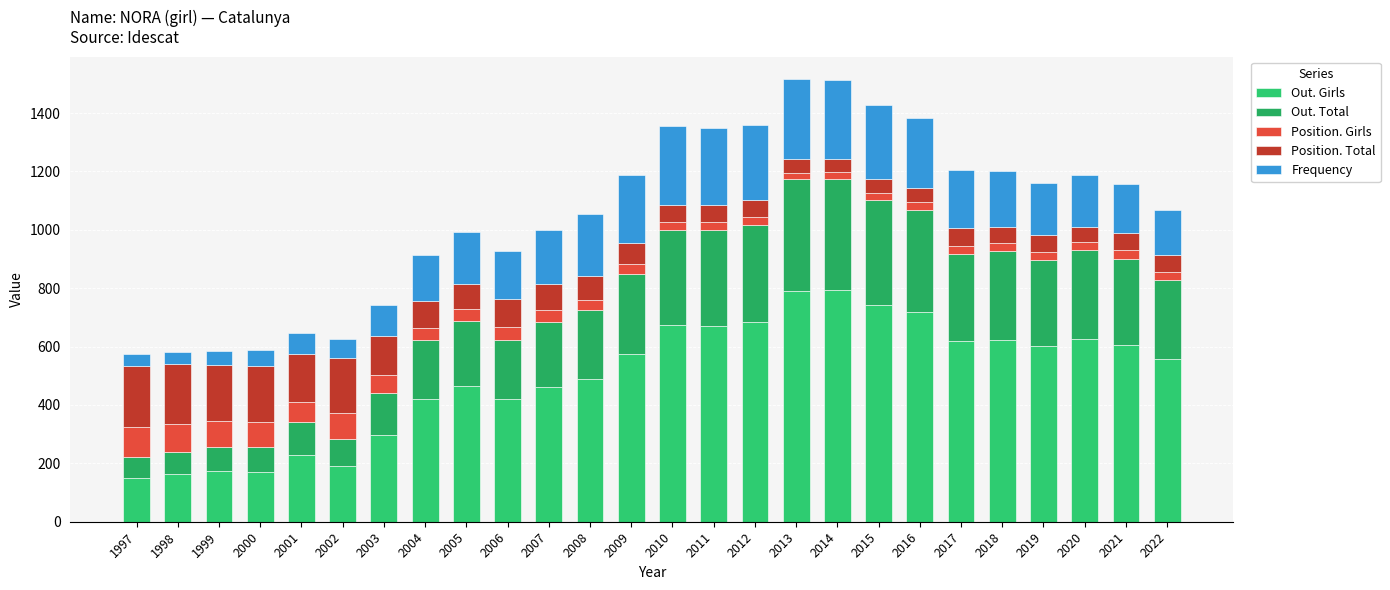

What are all the series names shown in the legend?

Out. Girls, Out. Total, Position. Girls, Position. Total, Frequency